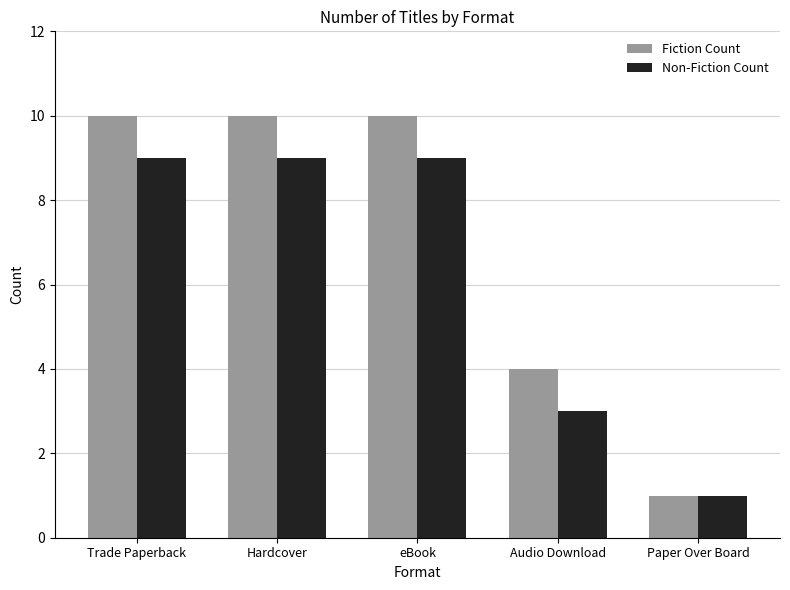

True or false: Non-Fiction Count has a value of 1 at Paper Over Board.

True